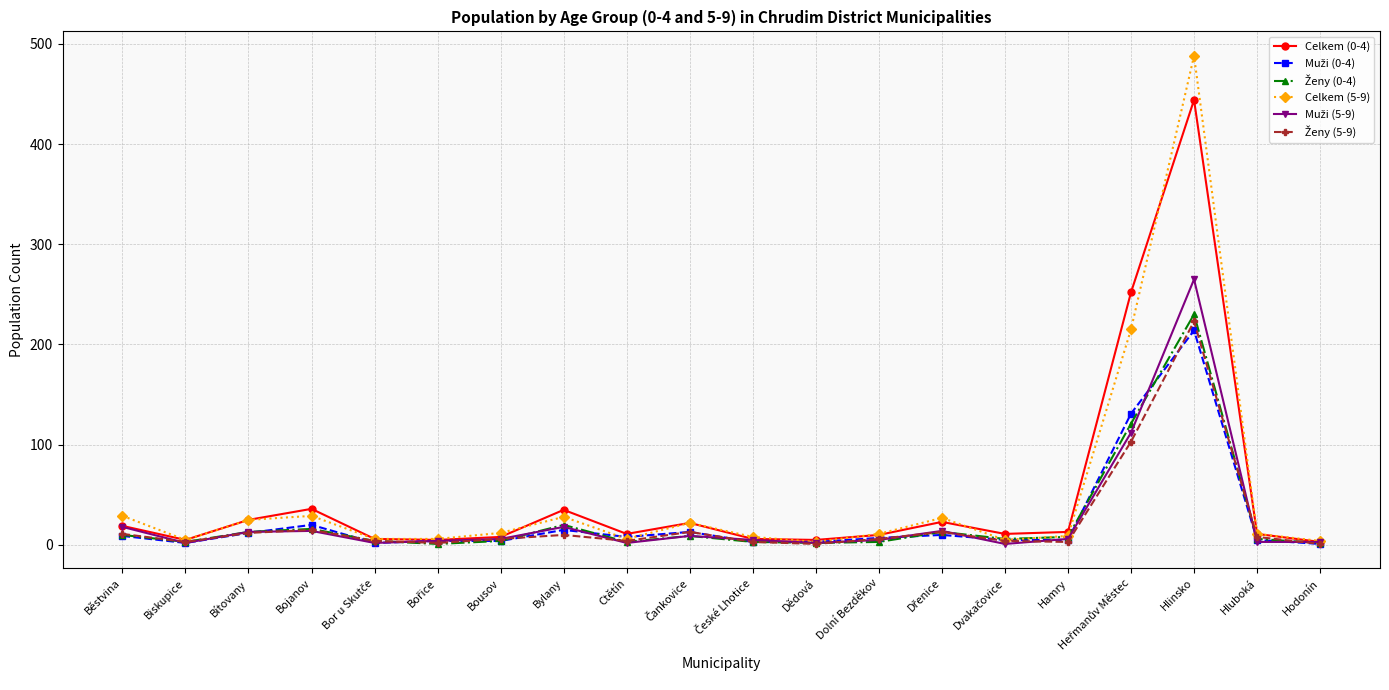

What is the greatest value displayed?

488